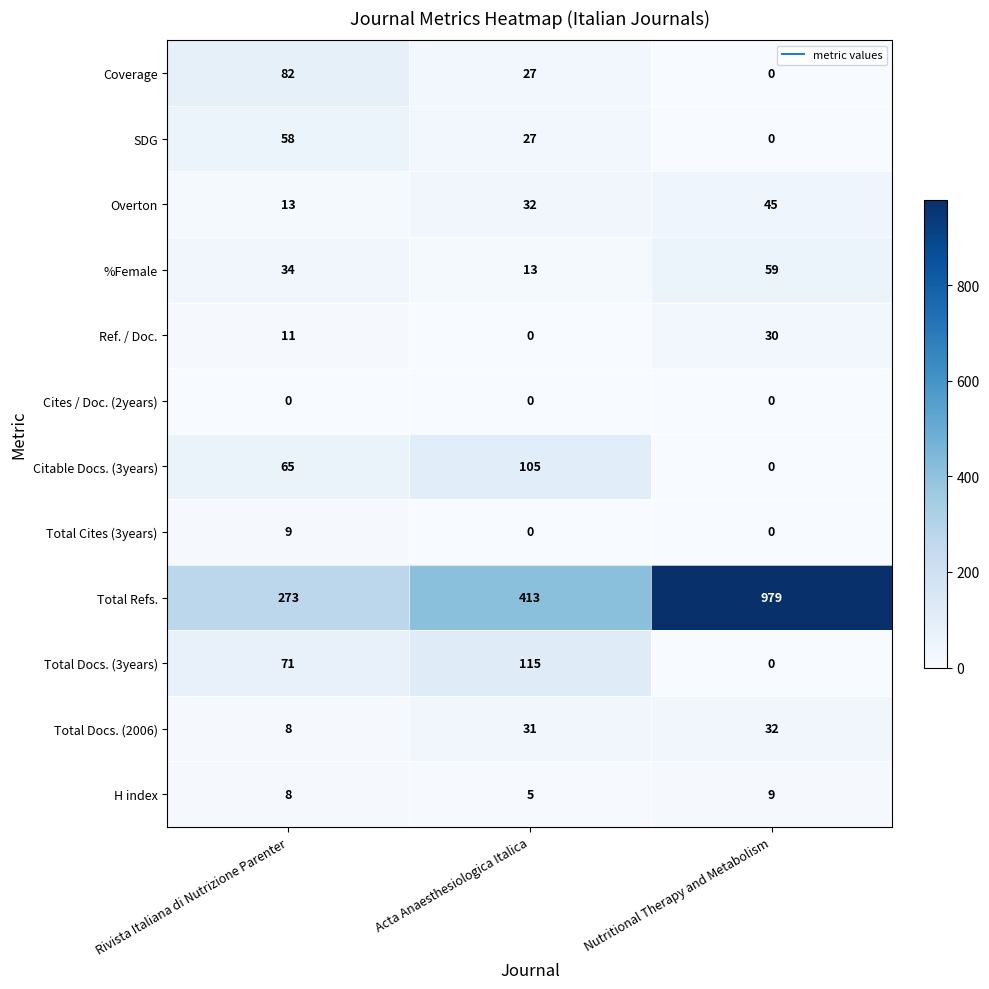

How many data points in %Female are less than 34?

1